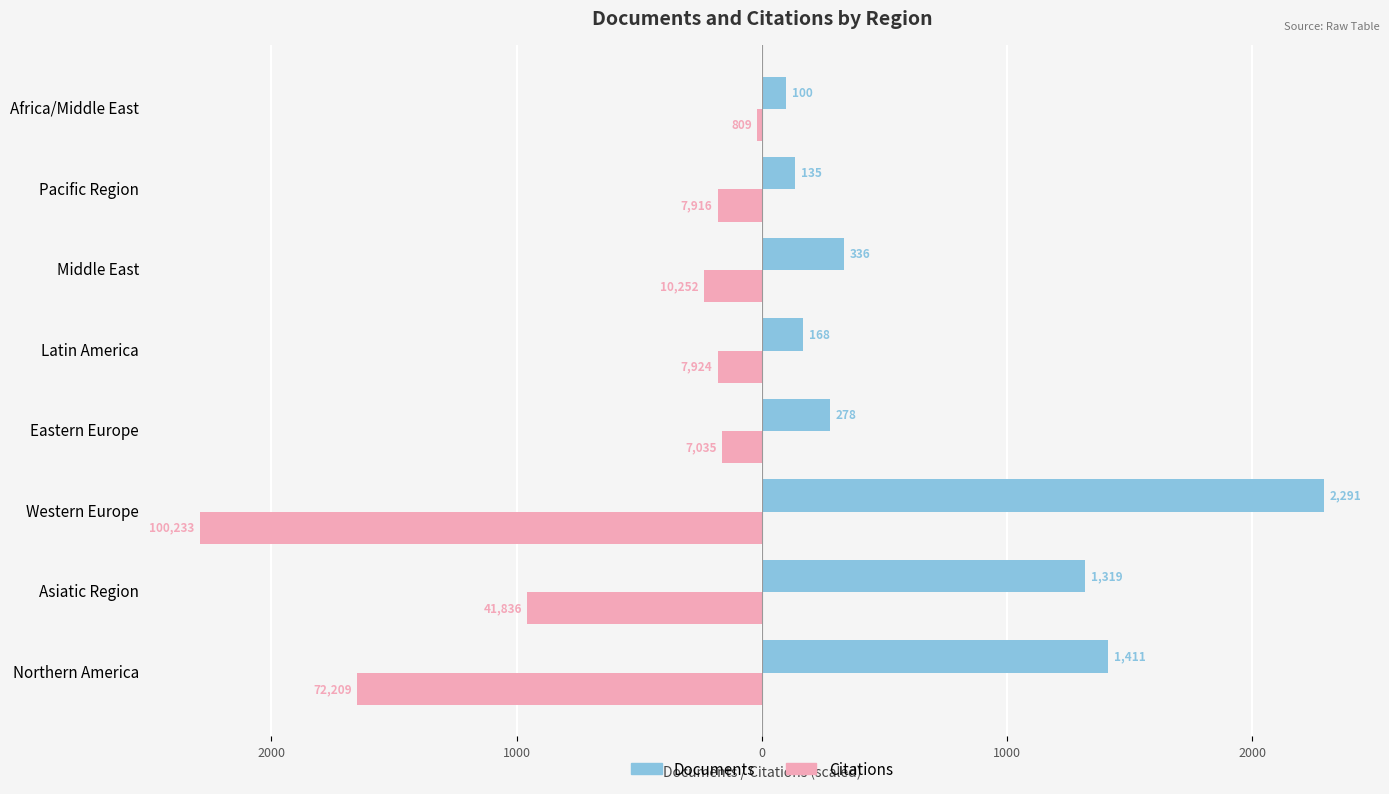

Reading left to right, what are all the values shown in this chart?

Documents: 1411.0	1319.0	2291.0	278.0	168.0	336.0	135.0	100.0
Citations (scaled): -1650.5	-956.2	-2291.0	-160.8	-181.1	-234.3	-180.9	-18.5